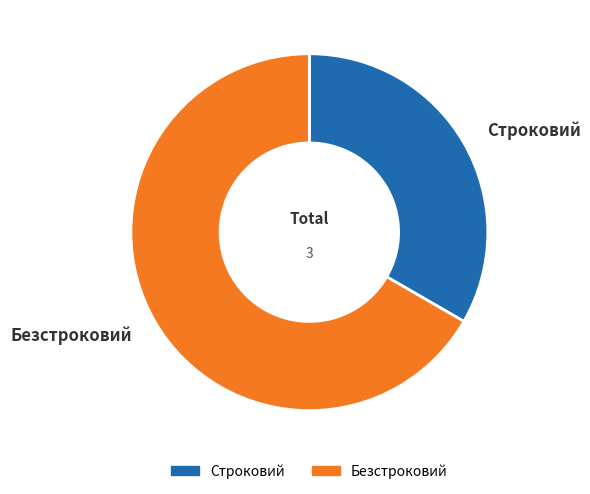

What is the ratio of the value at Строковий to the value at Безстроковий?

0.5